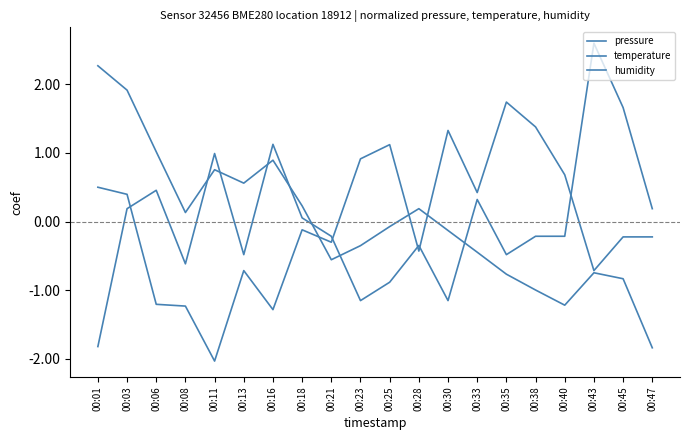

What is the approximate value of pressure at 00:13?

0.6